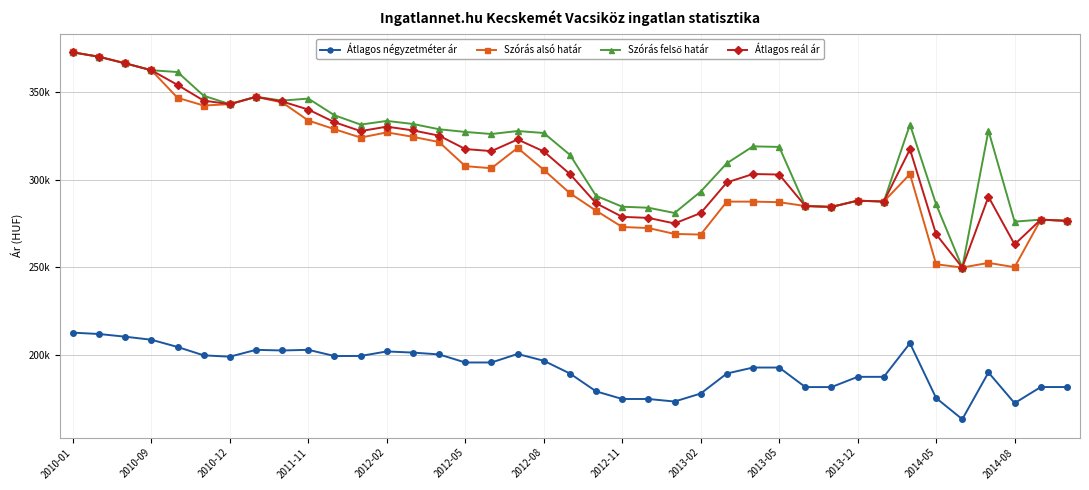

Does the chart have visible grid lines?

Yes